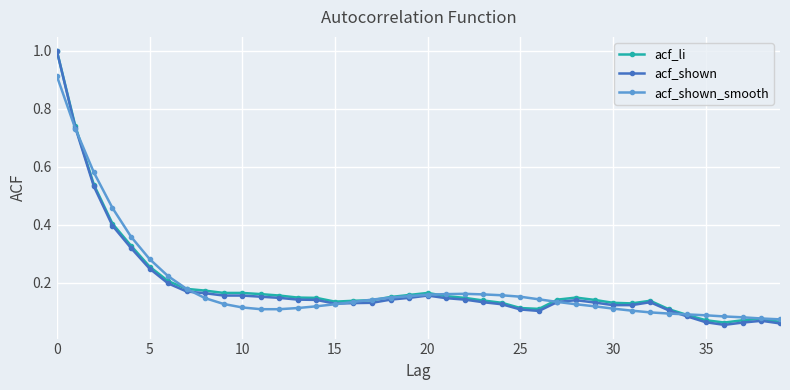

Is this an area chart (filled region under the line)?

No